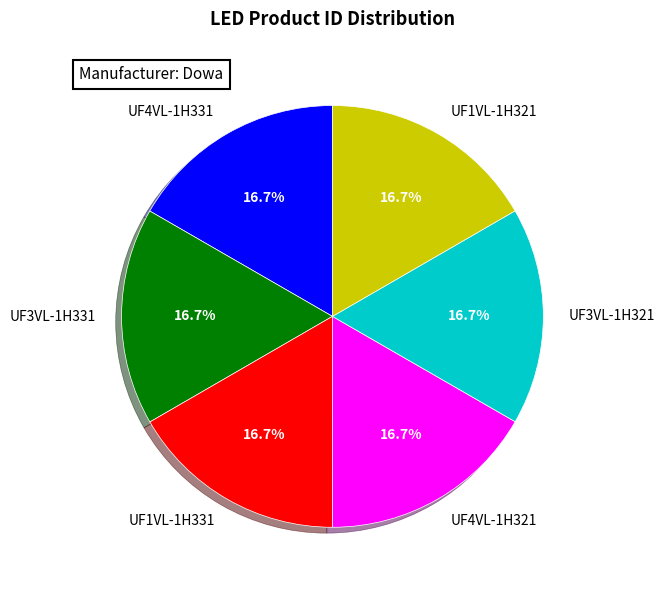

Approximately how many times larger is the value at UF3VL-1H321 compared to UF1VL-1H321?

1.0